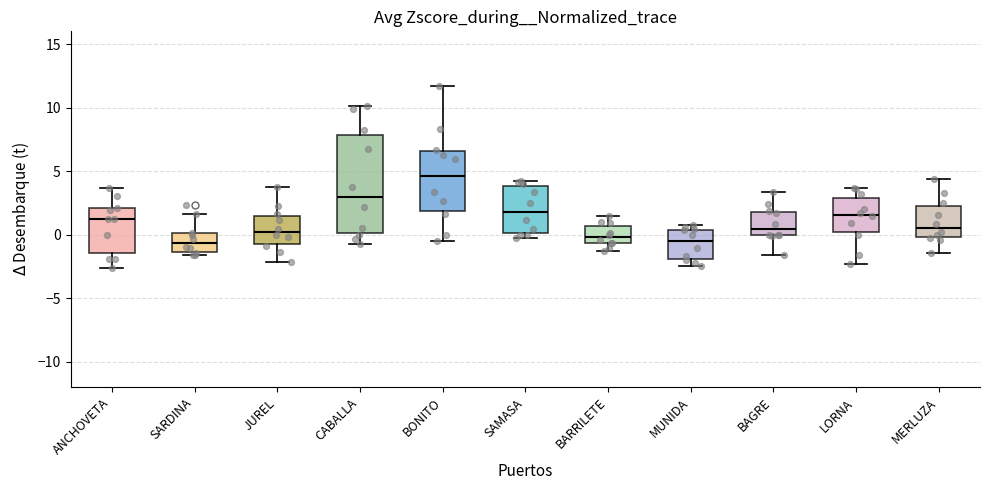

Comparing the boxes themselves (not the whiskers), which one is the tallest?

CABALLA